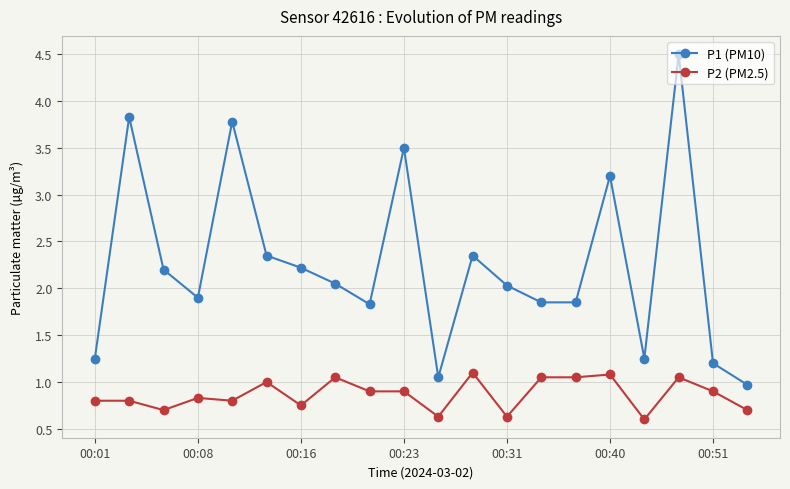

What is the value of the P1 (PM10) point at the 9th from the left?

1.8